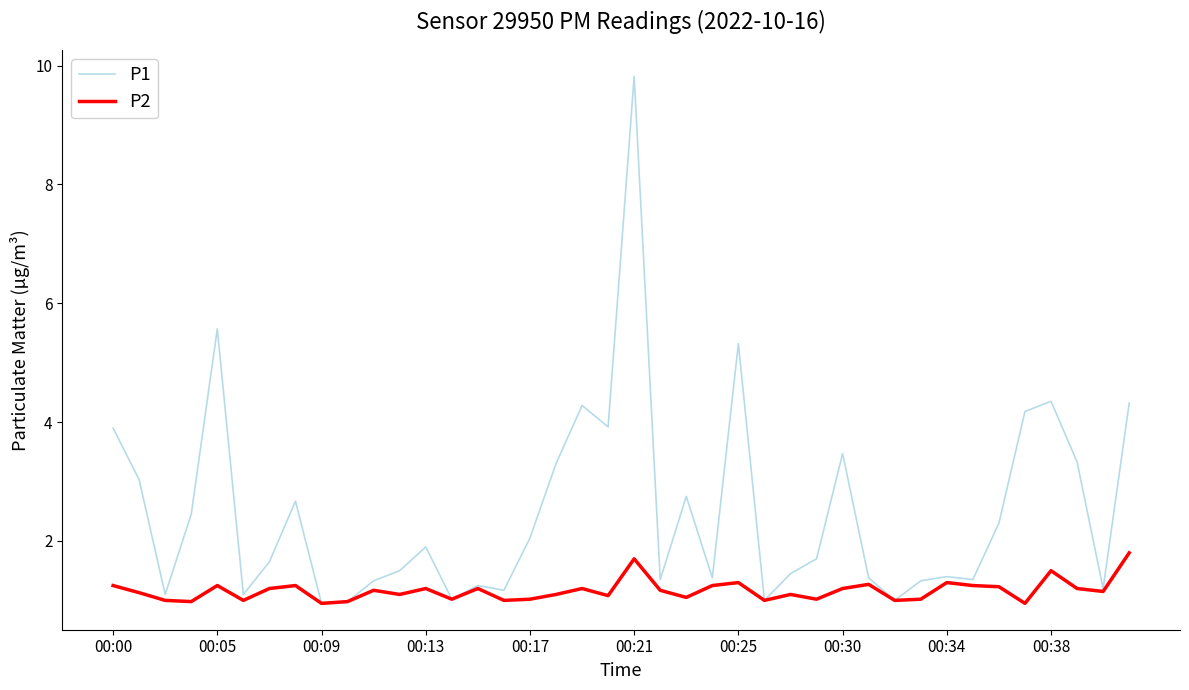

Which series has the largest total across all categories?

P1